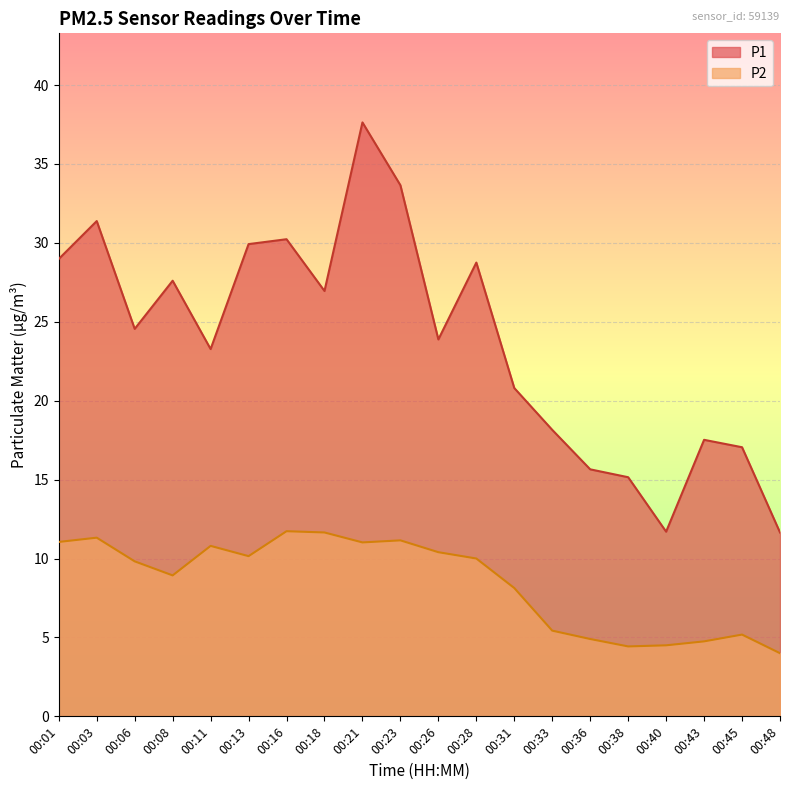

What are all the series names shown in the legend?

P1, P2